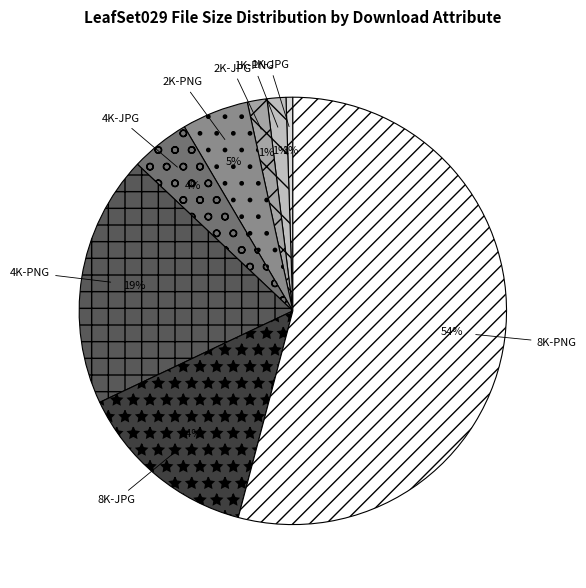

How many slices are in this pie chart?

8